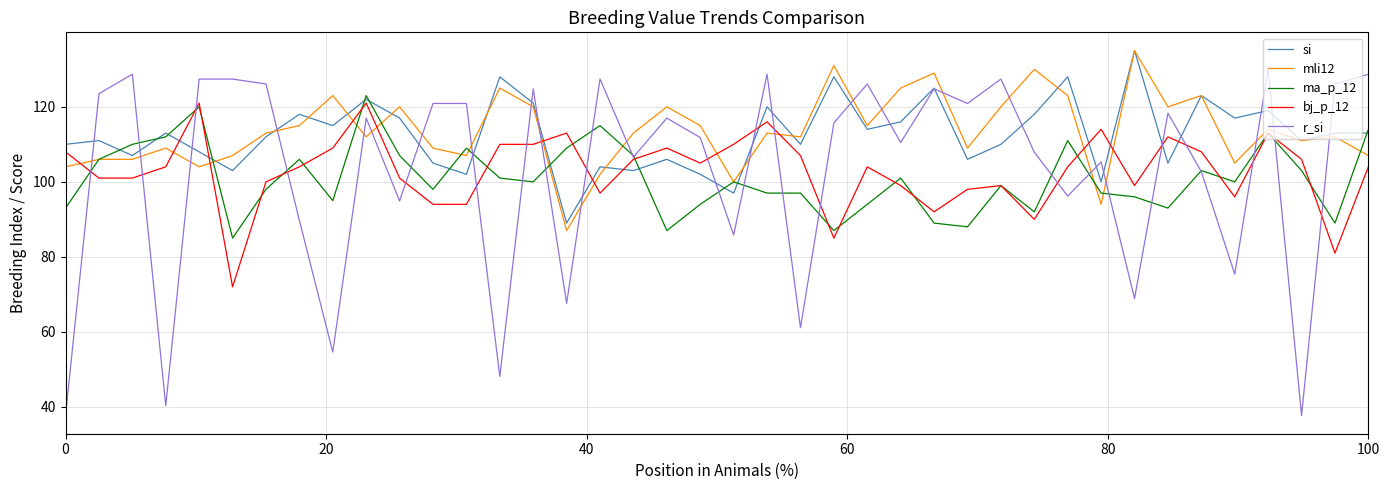

What is the smallest value displayed?

37.7